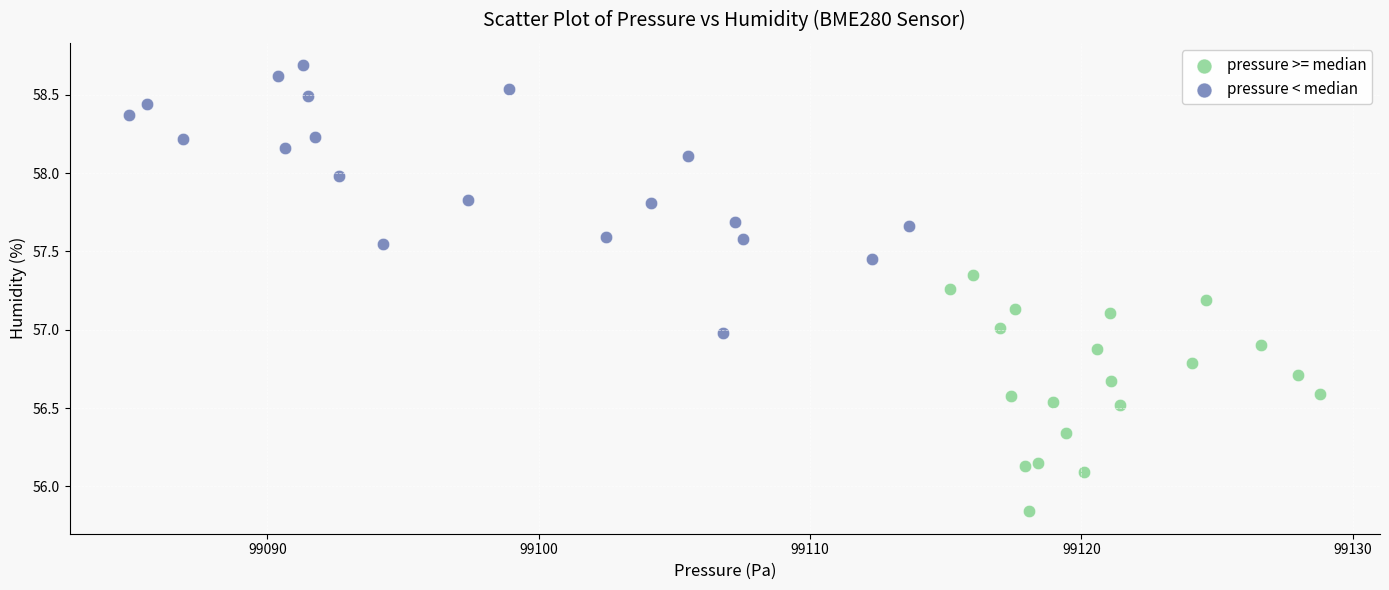

Which series contains the lowest Y value?

pressure >= median